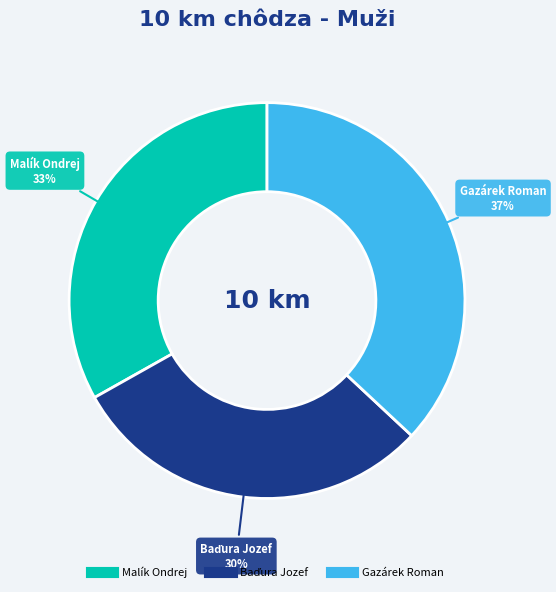

True or false: Gazárek Roman accounts for 37% of the total.

True